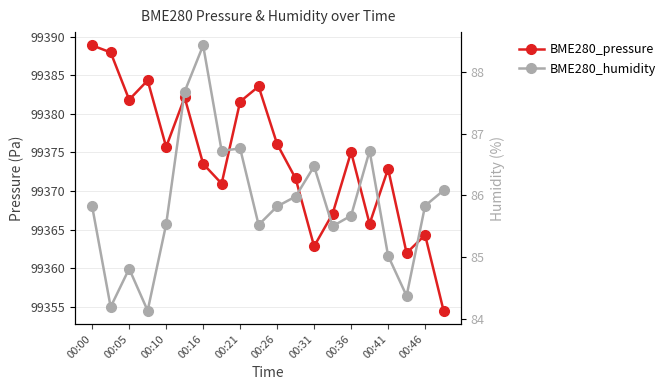

What are all the series names shown in the legend?

BME280_pressure, BME280_humidity